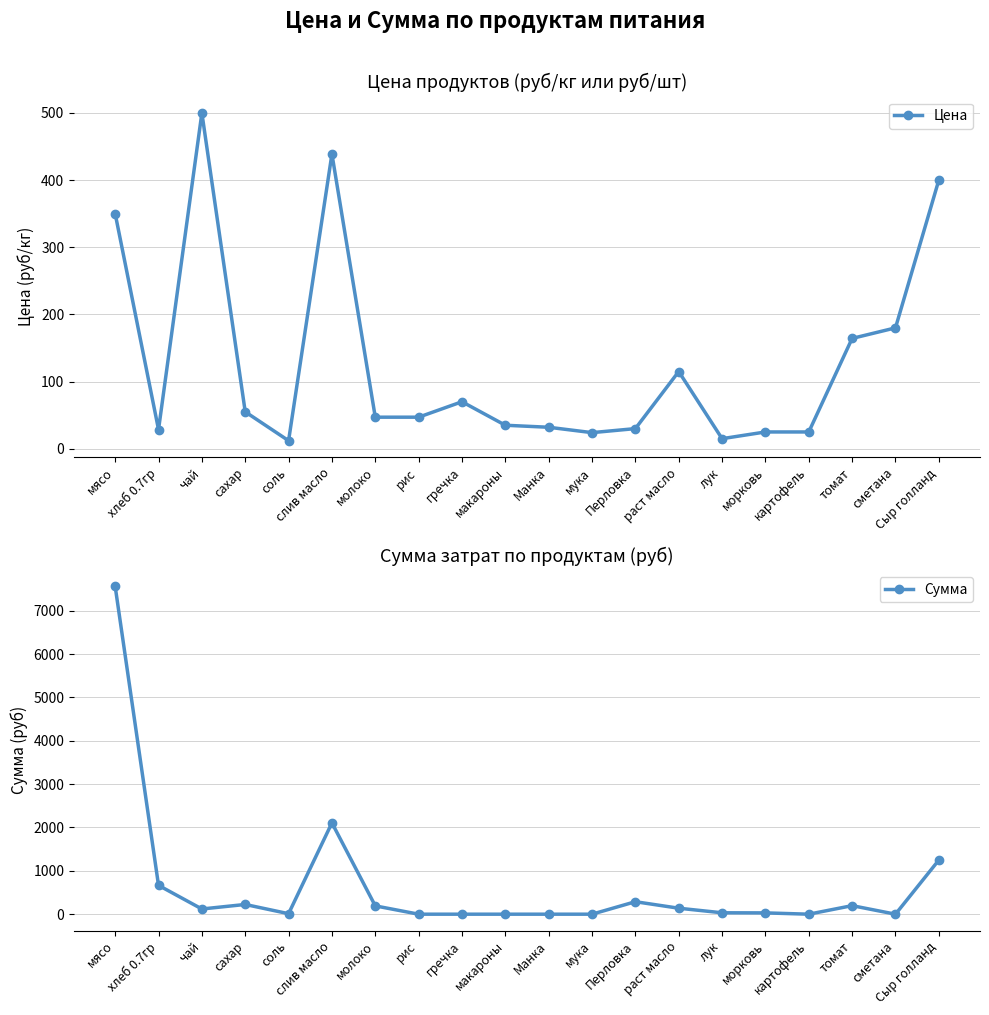

What is the value of the Цена point at the 11th from the left?

32.0